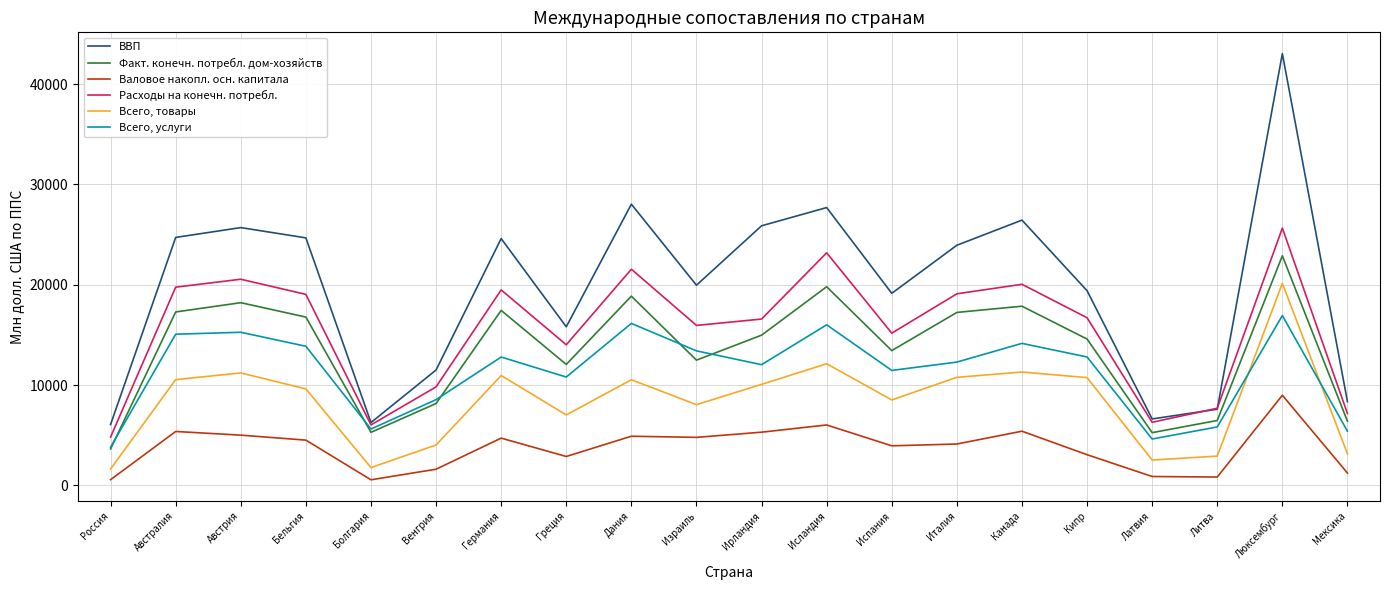

What is the difference between the maximum and second lowest values in the Валовое накопл. осн. капитала series?

8417.7